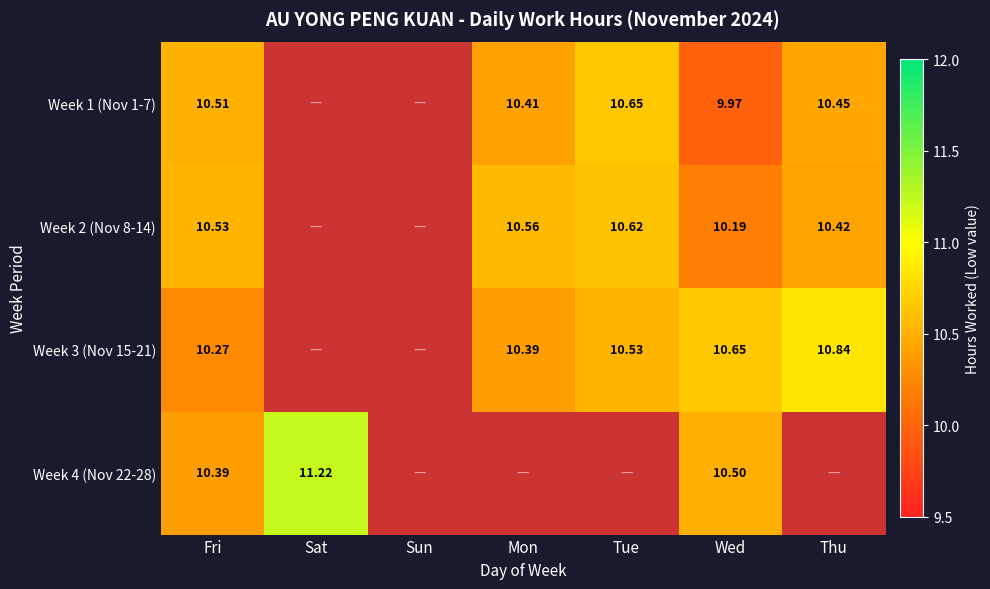

Is the value of Week 2 (Nov 8-14) at Fri greater than the value of Week 1 (Nov 1-7) at Thu?

Yes